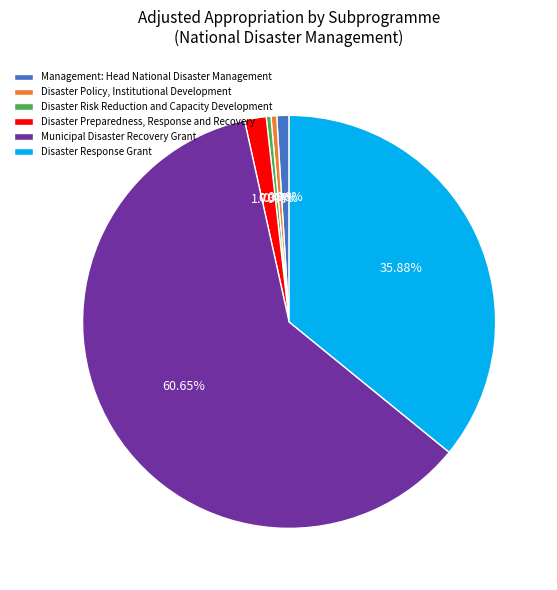

Which slice is the largest?

Municipal Disaster Recovery Grant